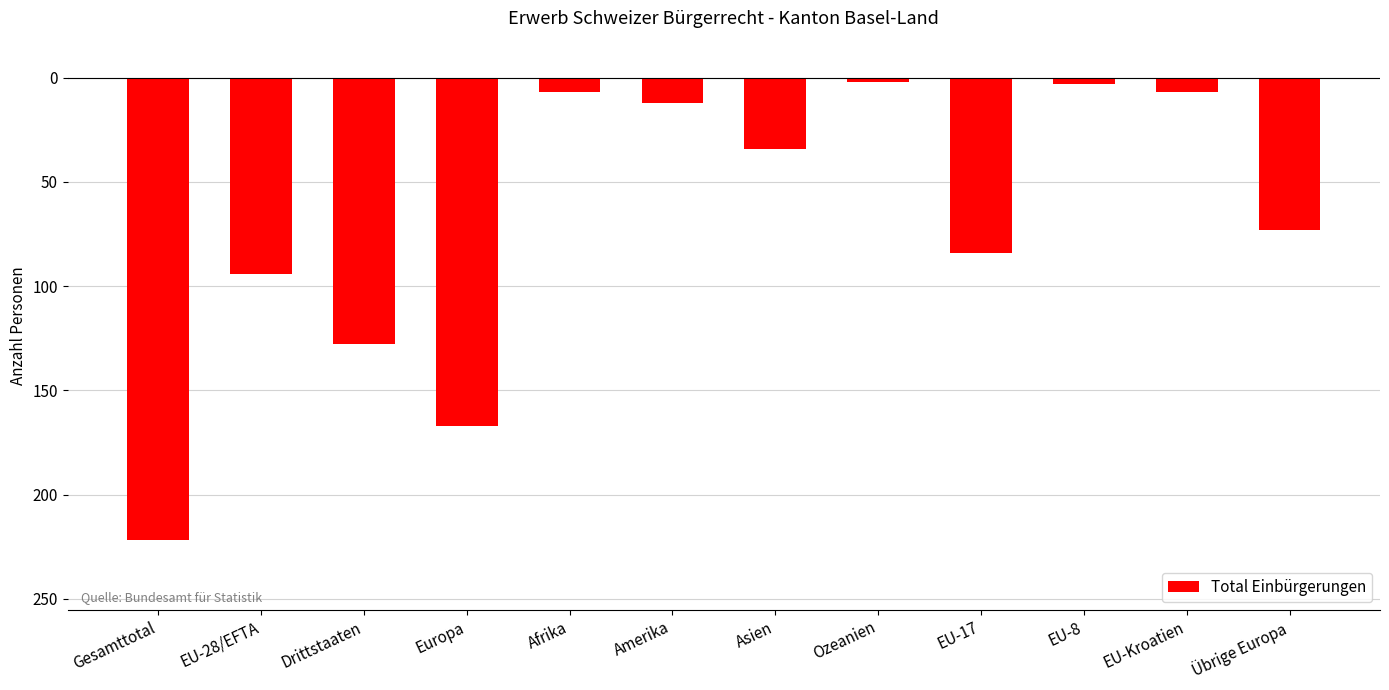

What is the sum of the values at Übrige Europa and EU-17?

-157